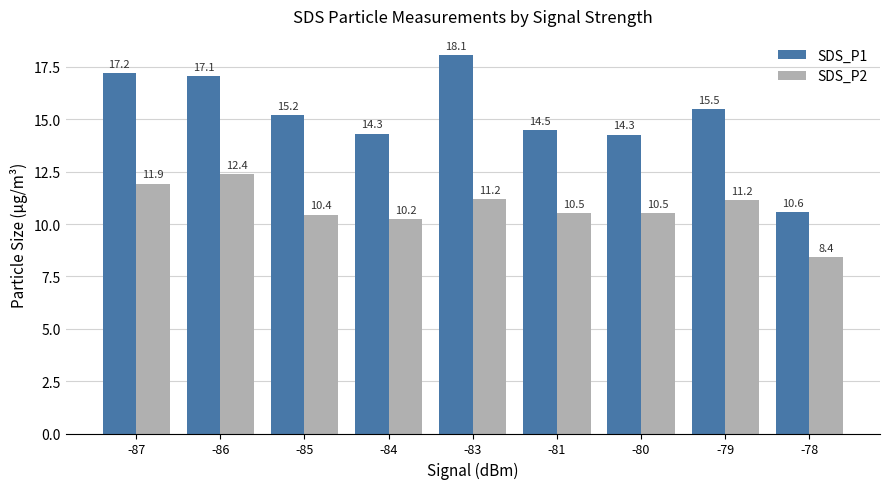

How many values in the SDS_P2 series are below 10?

1